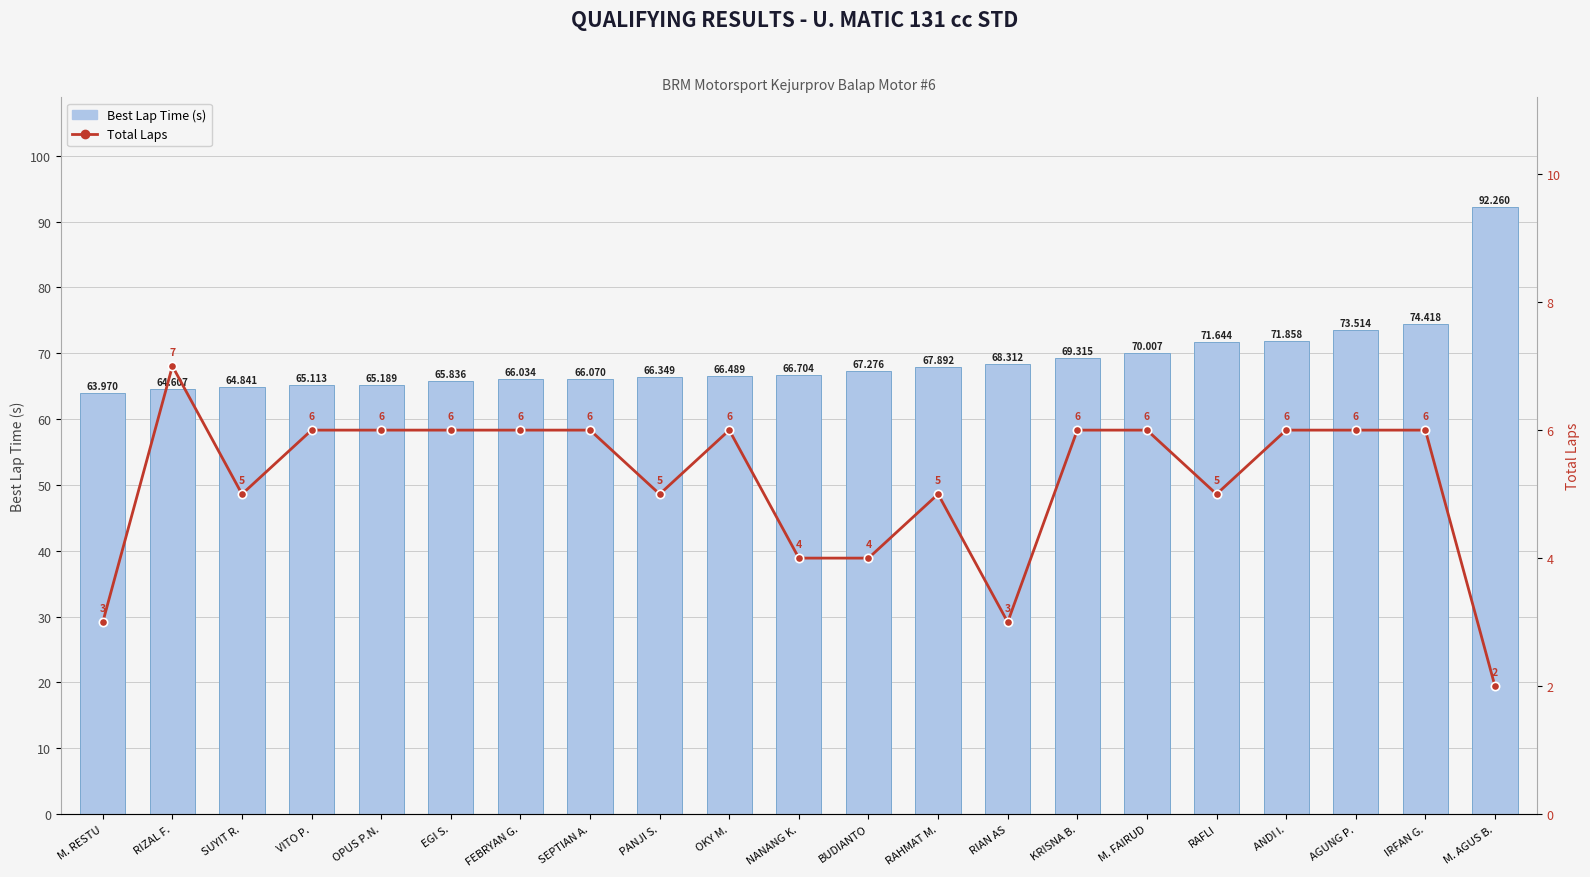

What is the difference between the highest and lowest values at RIAN AS?

65.3